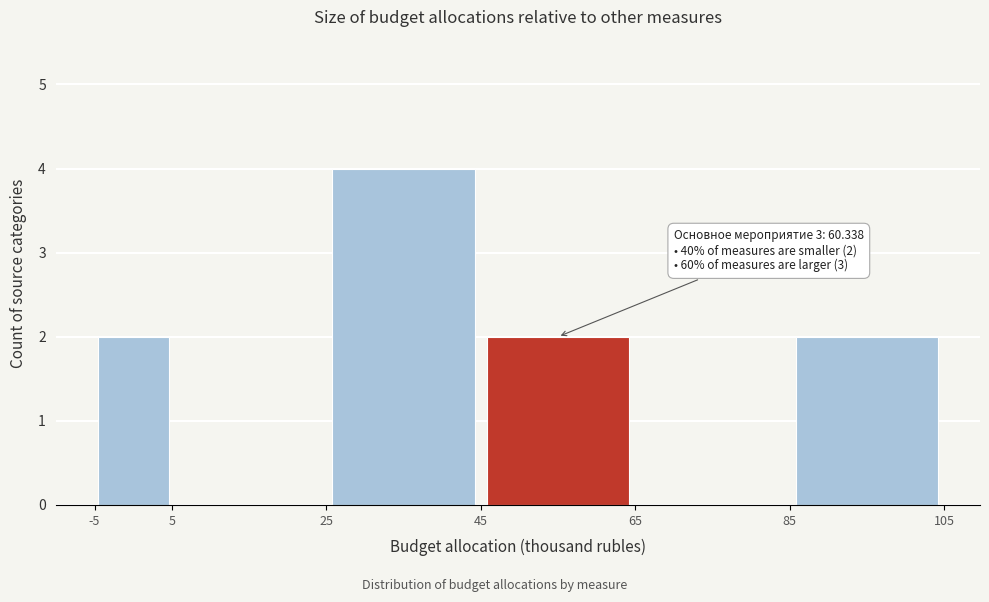

Which range on the x-axis has the tallest bar?

25 to 45